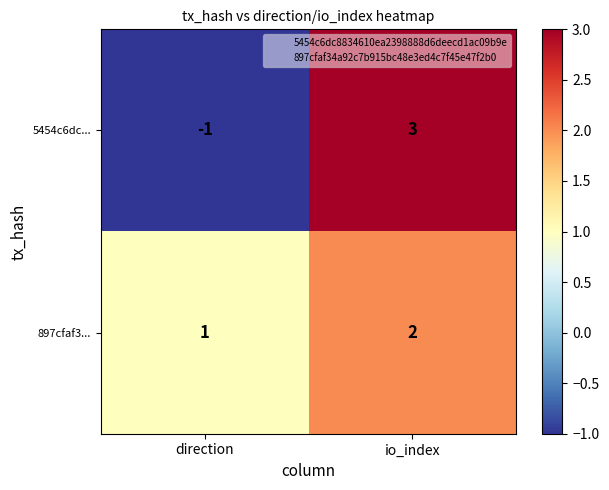

Reading right to left, what are all the values shown in this chart?

5454c6dc...: io_index=3	direction=-1
897cfaf3...: io_index=2	direction=1